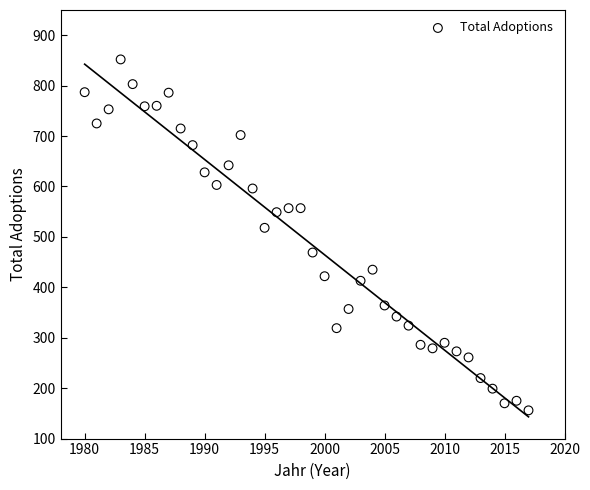

What is the range of Y values (max minus min)?

696